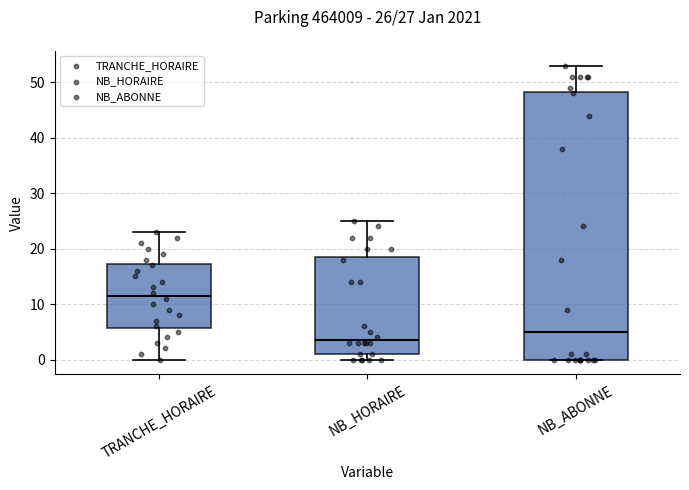

Which box has the lowest median line?

NB_HORAIRE